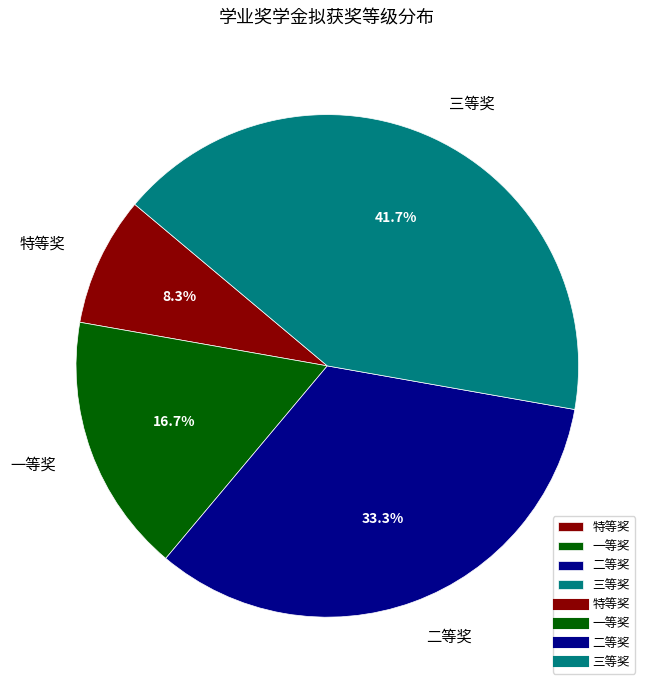

Which category has the smallest portion of the pie?

特等奖